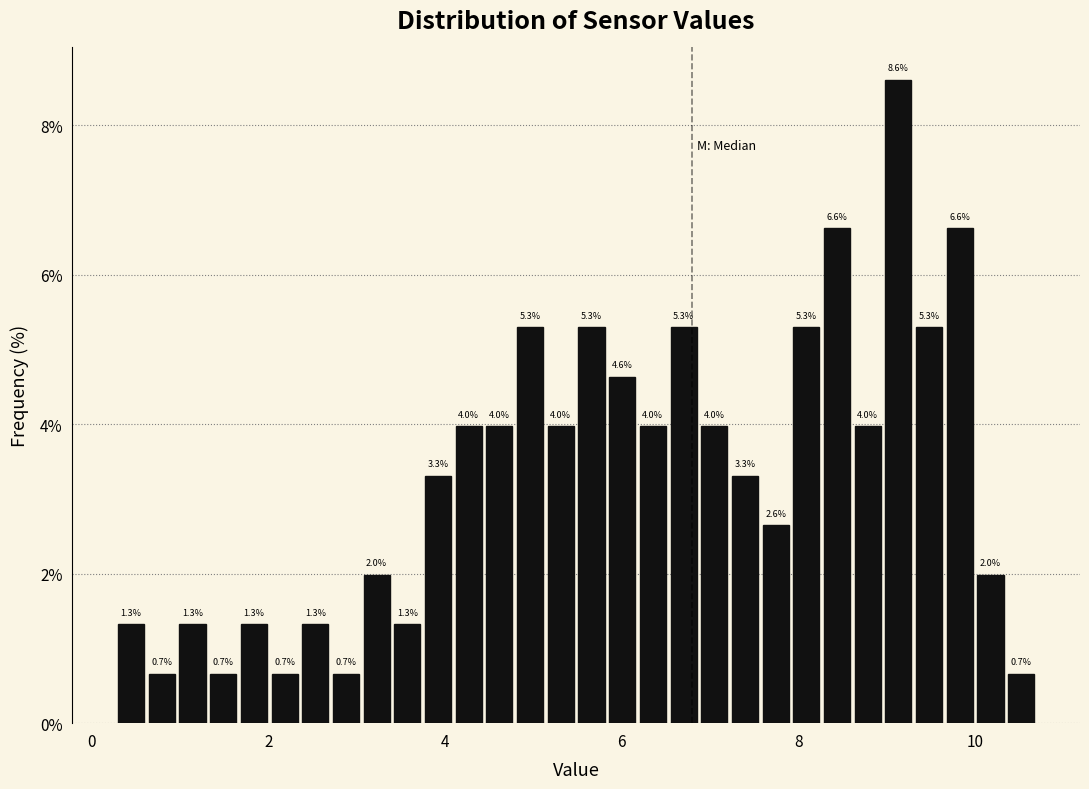

Read against the x-axis, roughly where is the centre of the tallest bar?

9.2